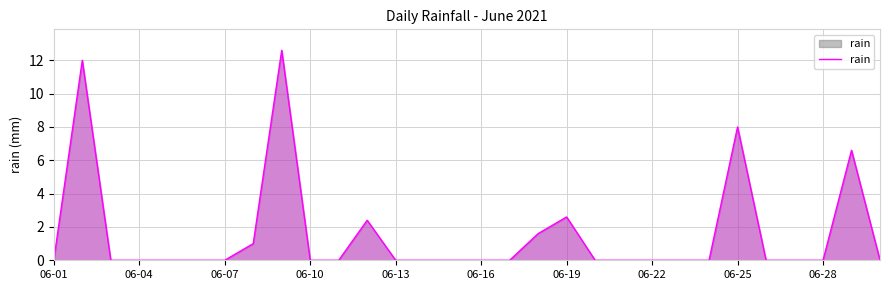

What is the maximum value shown in the chart?

12.6